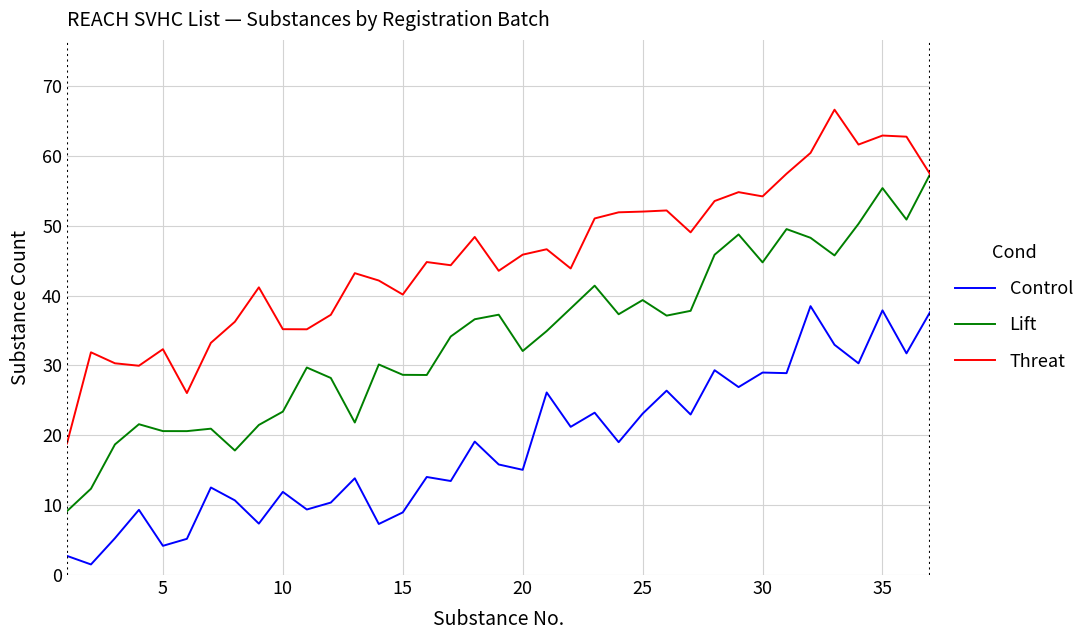

Which series has the largest total across all categories?

Threat